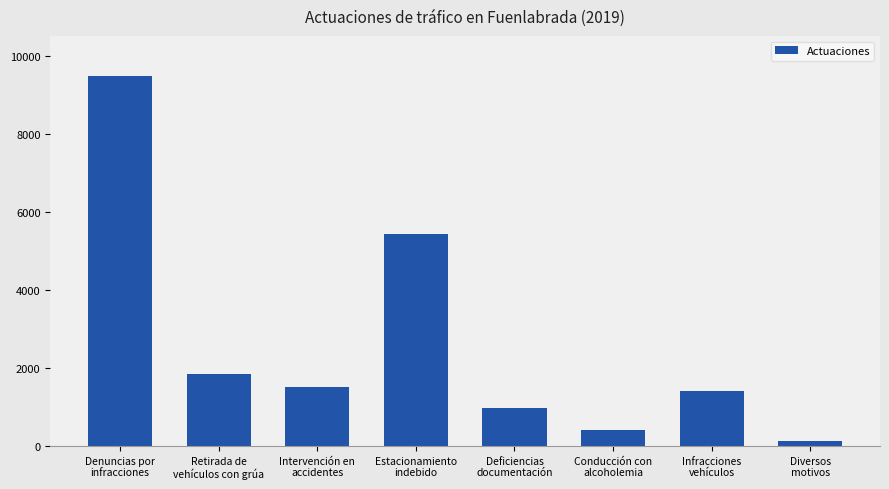

Reading right to left, transcribe all the data shown in this chart.

116	1408	397	968	5422	1496	1842	9488